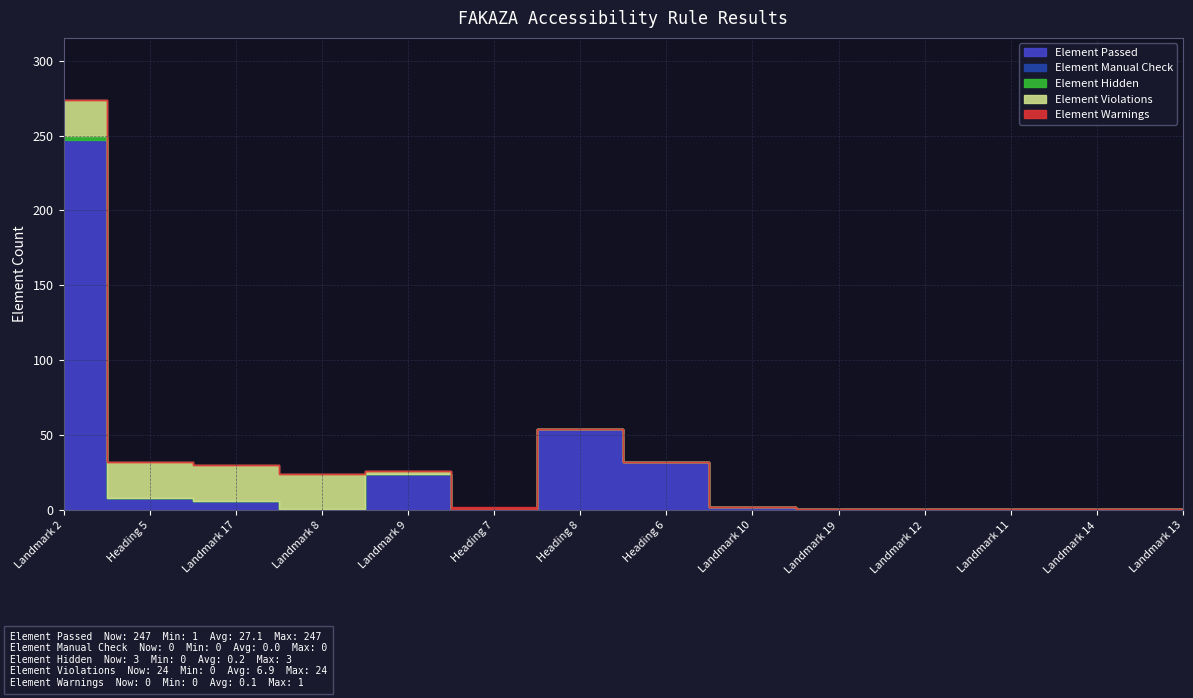

Reading left to right, extract all data points from this chart.

Element Passed: 247	8	6	1	24	1	54	32	2	1	1	1	1	1
Element Manual Check: 0	0	0	0	0	0	0	0	0	0	0	0	0	0
Element Hidden: 3	0	0	0	0	0	0	0	0	0	0	0	0	0
Element Violations: 24	24	24	23	2	0	0	0	0	0	0	0	0	0
Element Warnings: 0	0	0	0	0	1	0	0	0	0	0	0	0	0